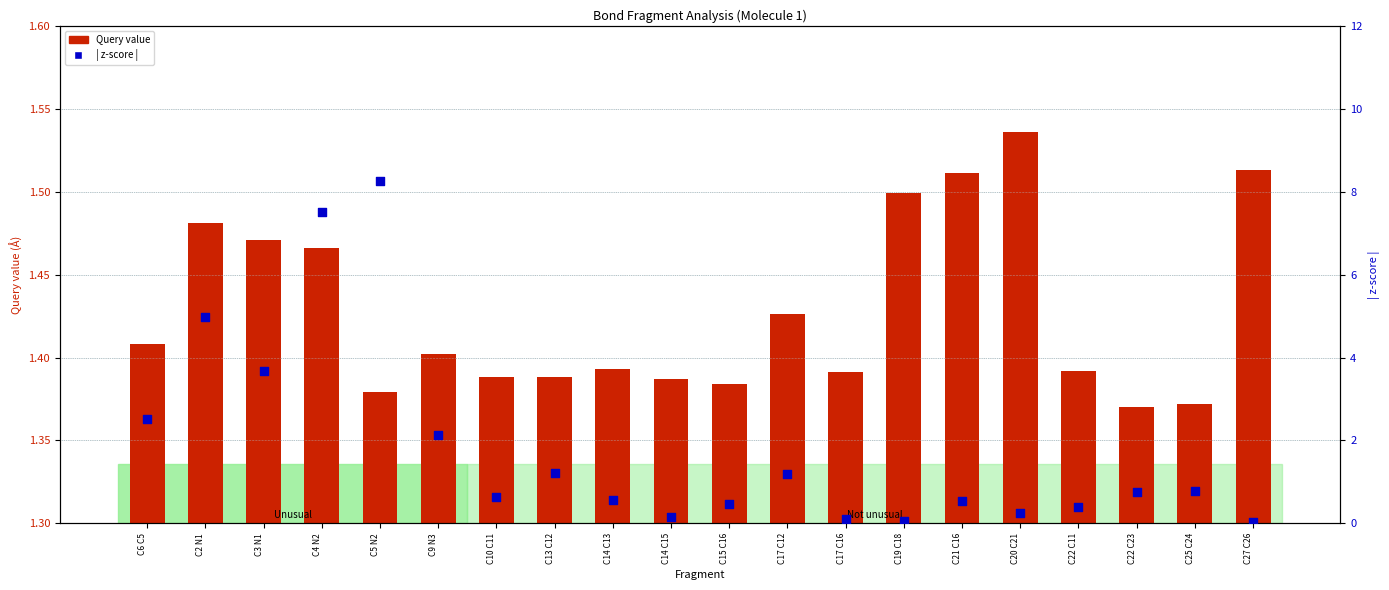

What are all the series names shown in the legend?

Query value, | z-score |